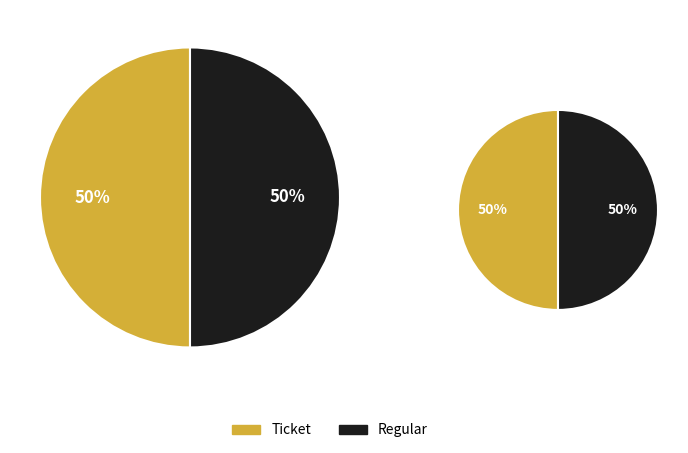

Rank the categories by value from highest to lowest.

Regular (io_index=1), Ticket (io_index=0)